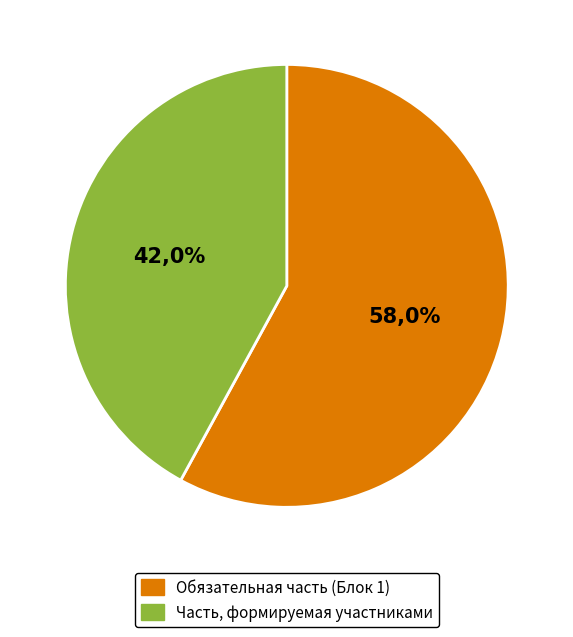

What percentage is the Обязательная часть (Блок 1) slice, to the nearest percent?

58%